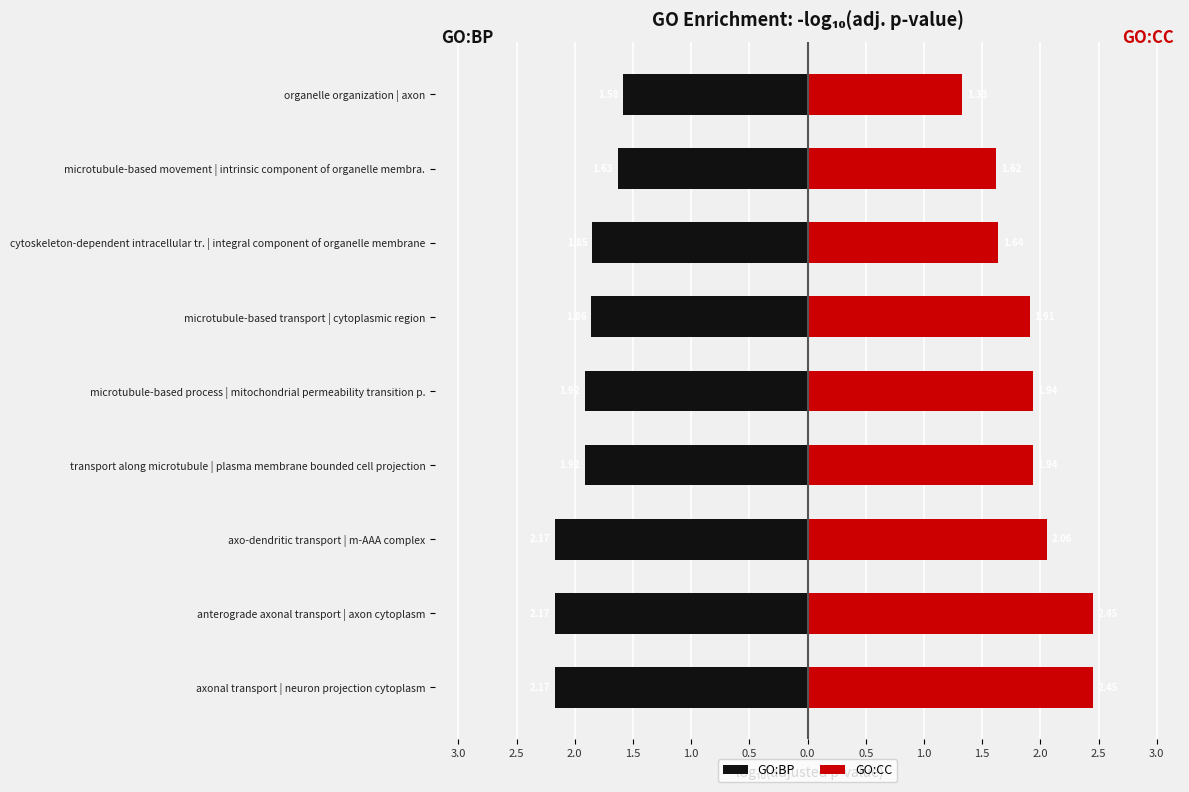

How many bars are there in each group?

2